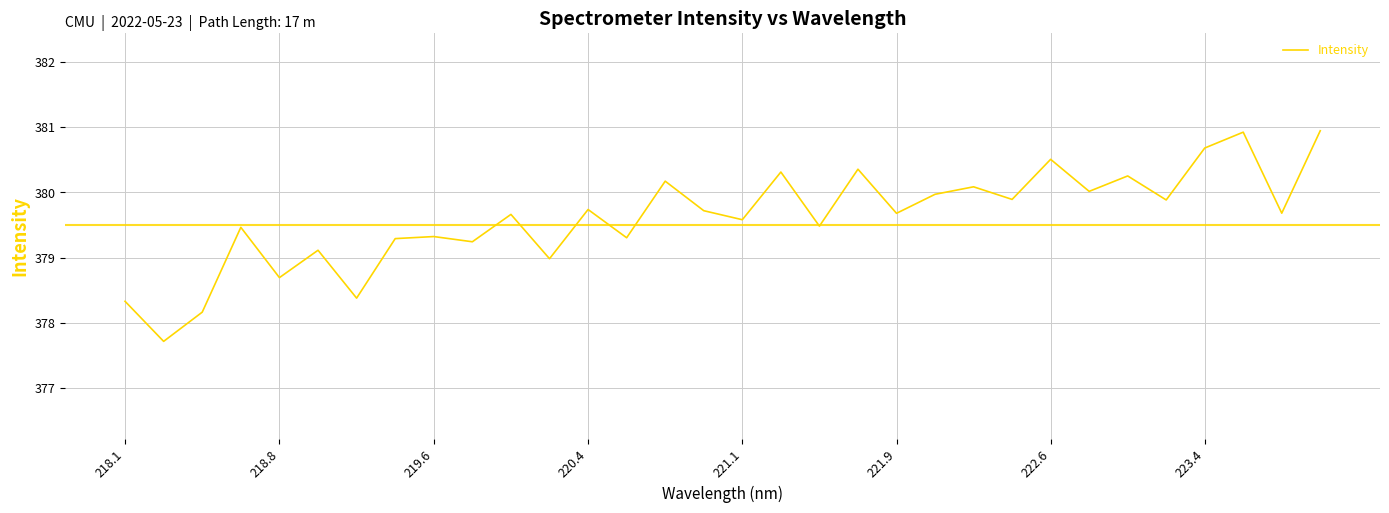

What is the difference between the maximum and minimum values?

3.2